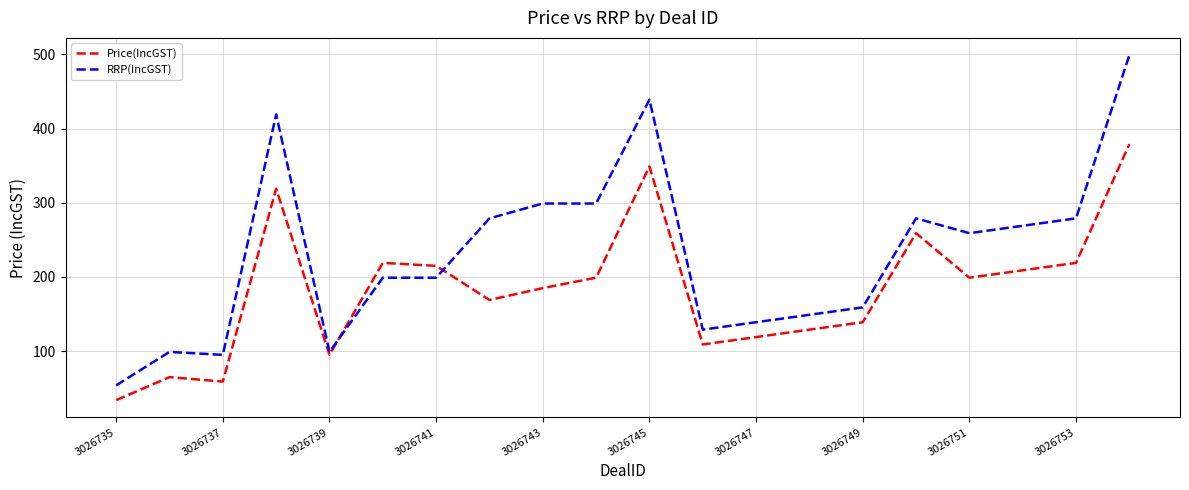

Does the chart have visible grid lines?

Yes